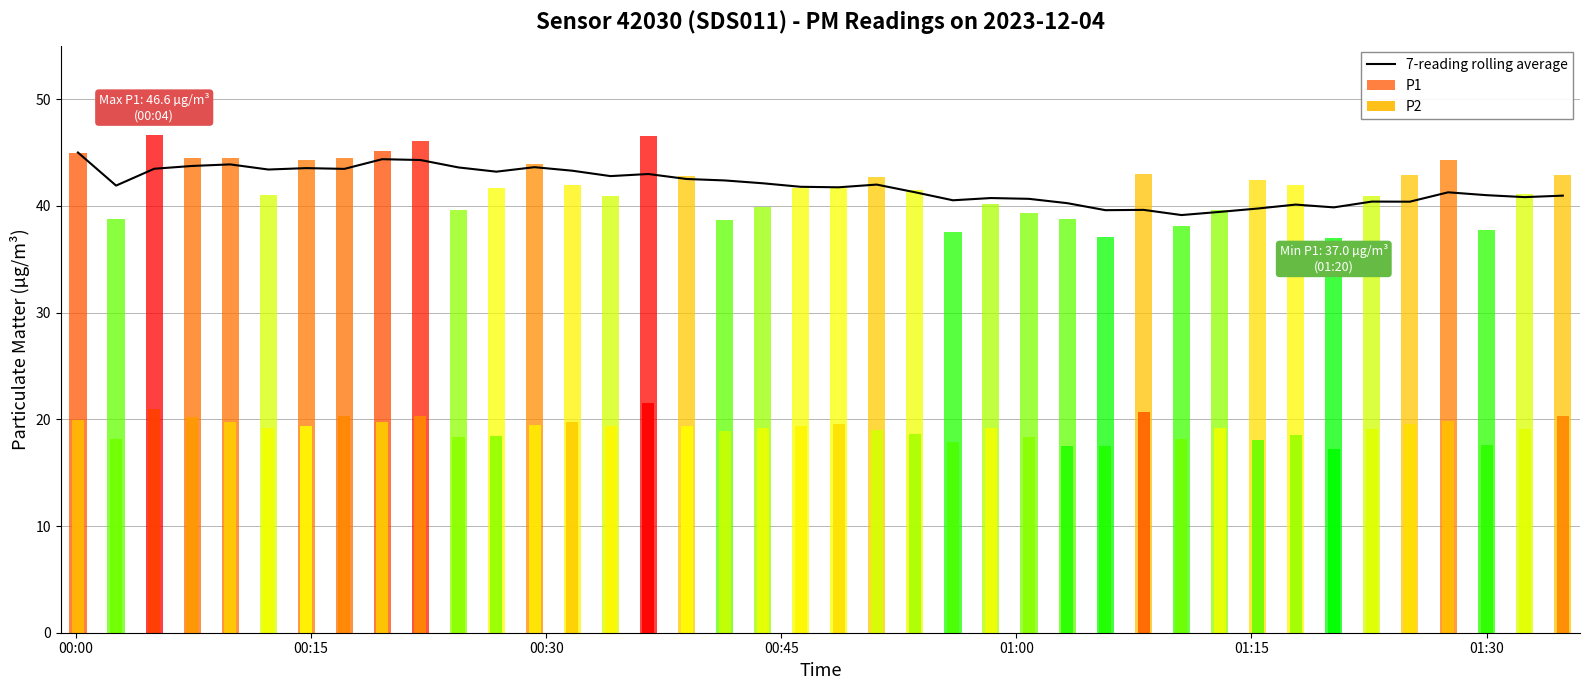

Is it true that the value at 39 is 41.0?

True